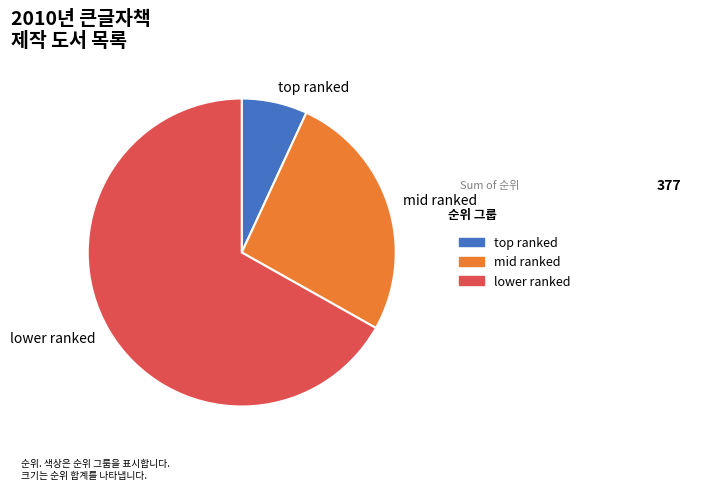

What is the largest slice in the pie chart?

lower ranked